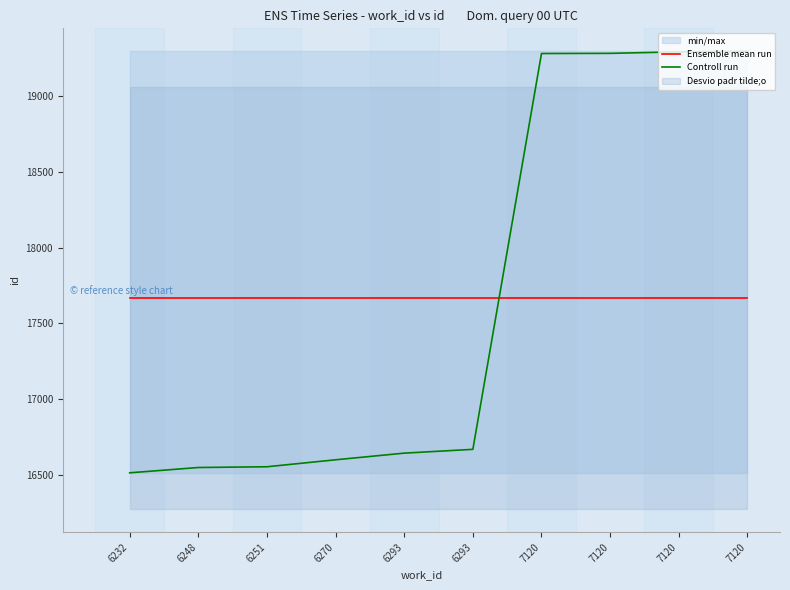

What is the value of the Ensemble mean run point at the 5th from the left?

17667.3